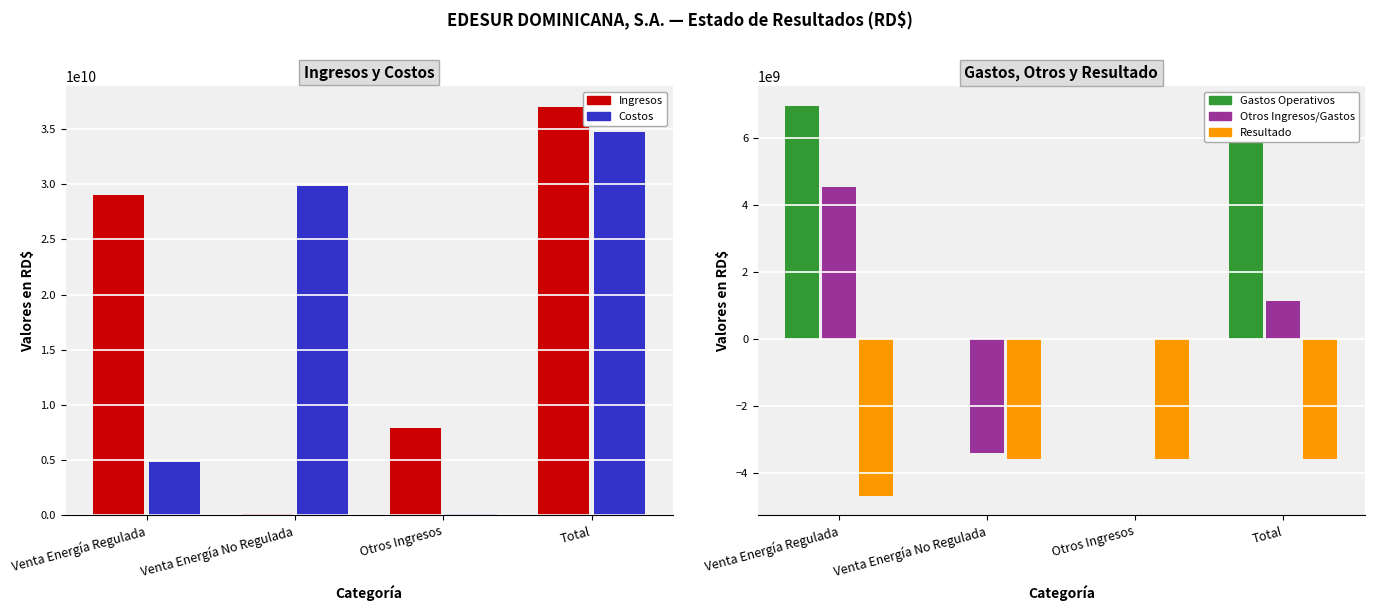

Rank the series at Venta Energía No Regulada from highest to lowest value.

Costos, Ingresos, Gastos Operativos, Otros Ingresos/Gastos, Resultado